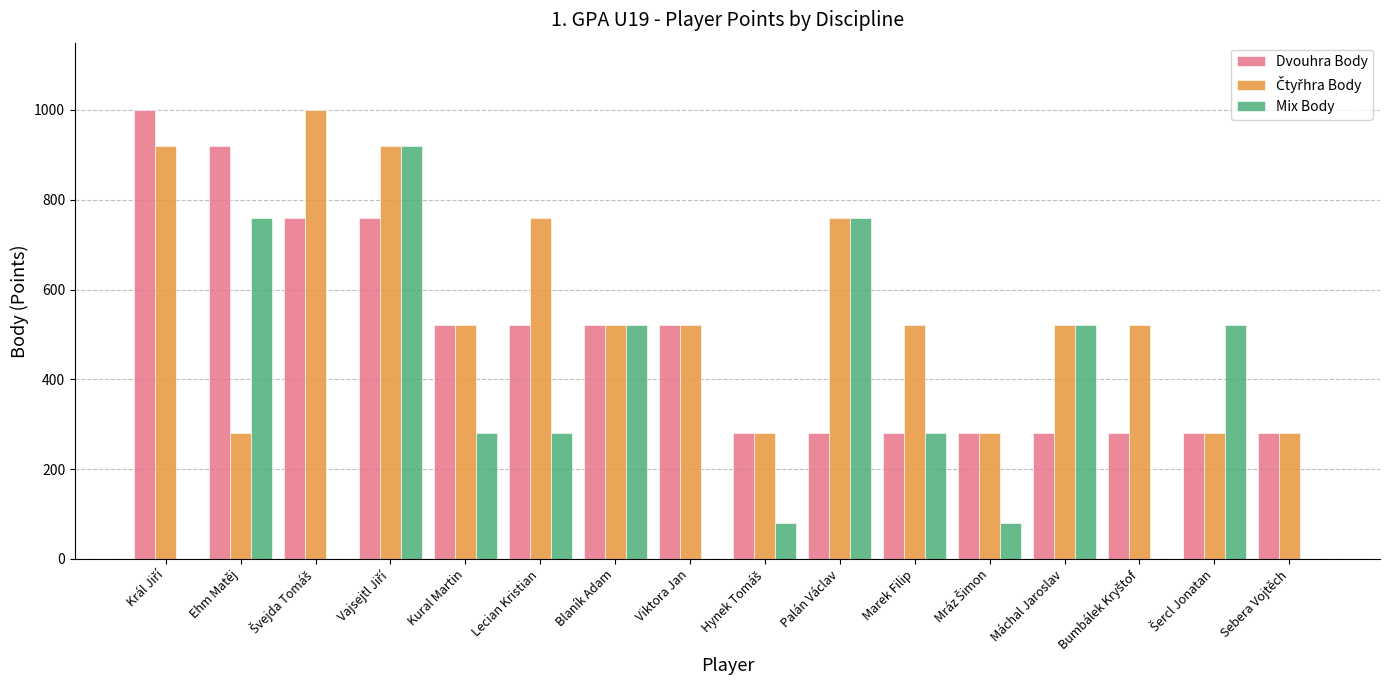

How many distinct data groups are displayed?

3